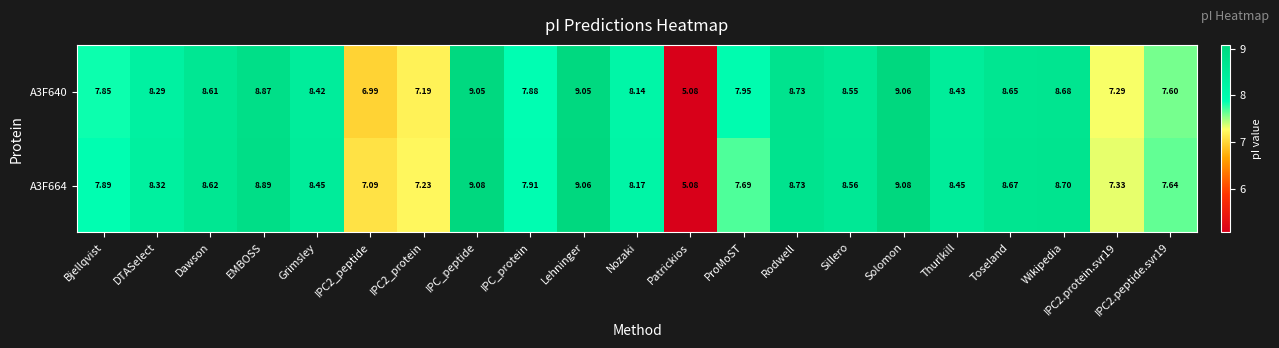

At which label does A3F640 reach its peak?

Solomon